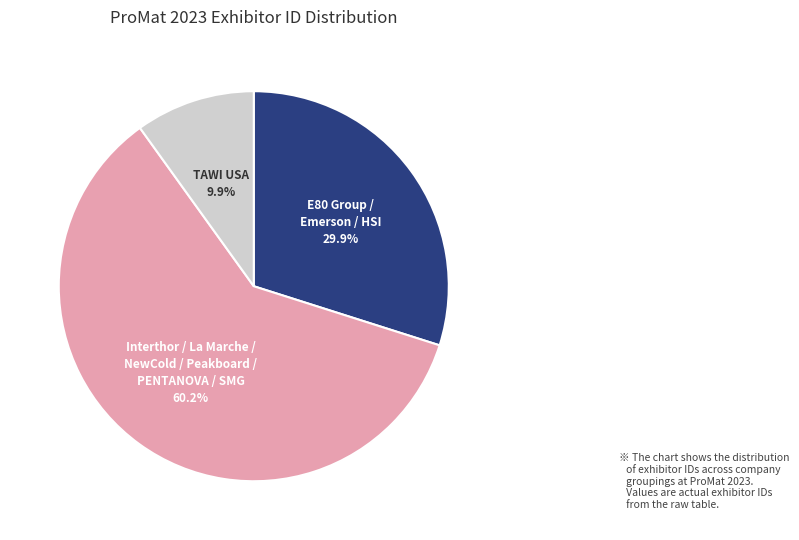

Count the number of slices in the pie.

3